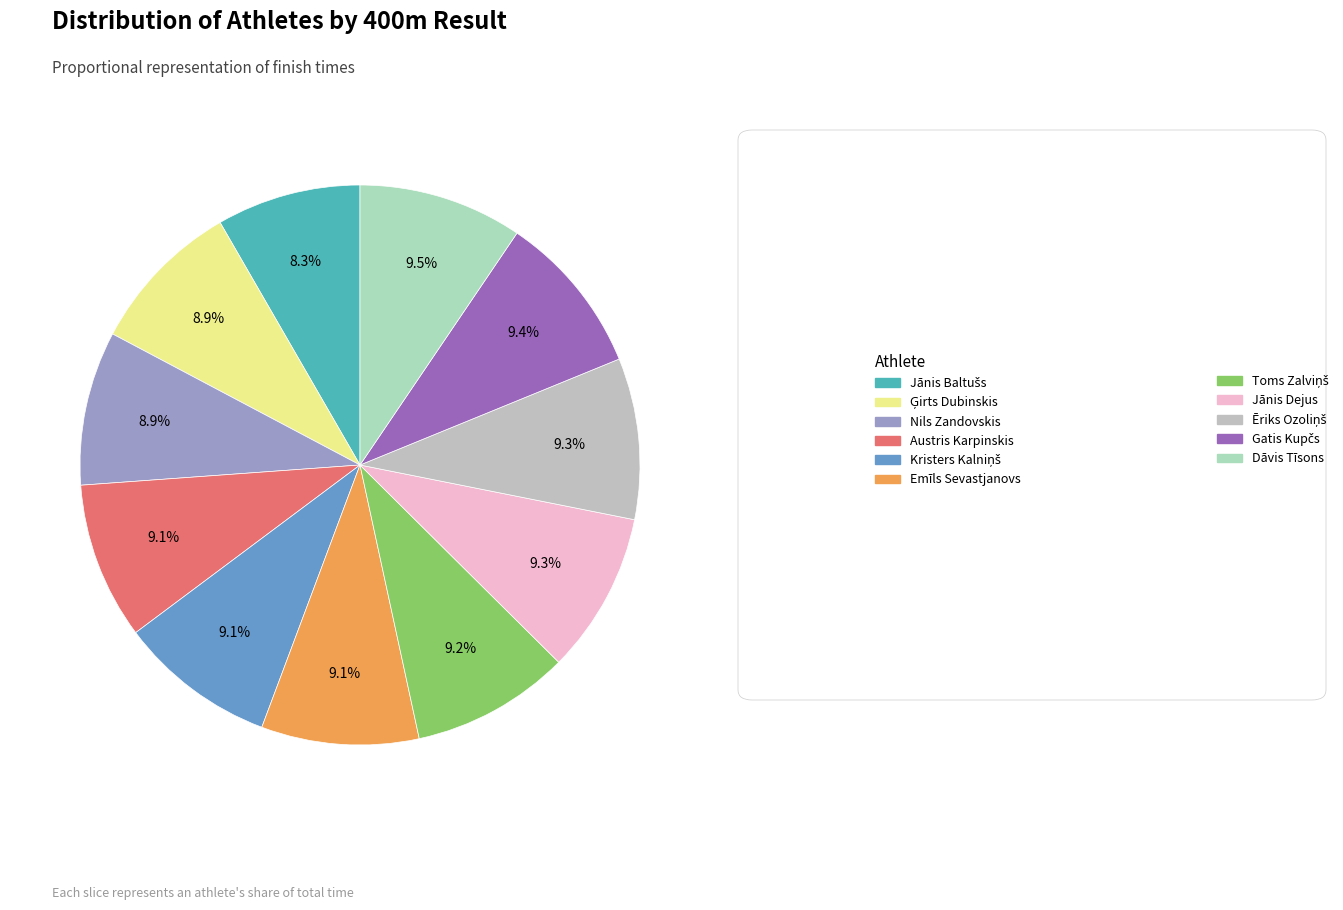

Count the number of slices in the pie.

11